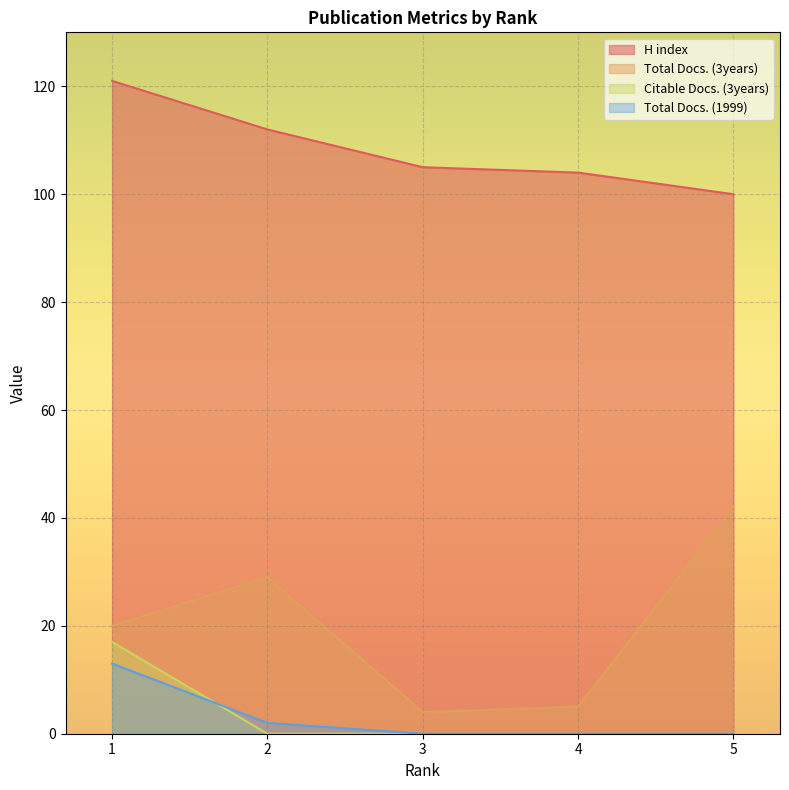

What is the value of the Total Docs. (3years) point at the 2nd from the left?

29